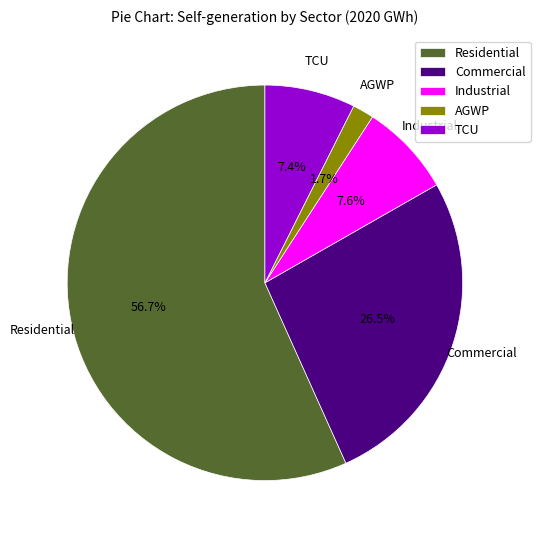

To the nearest percent, what is the average slice percentage?

20%